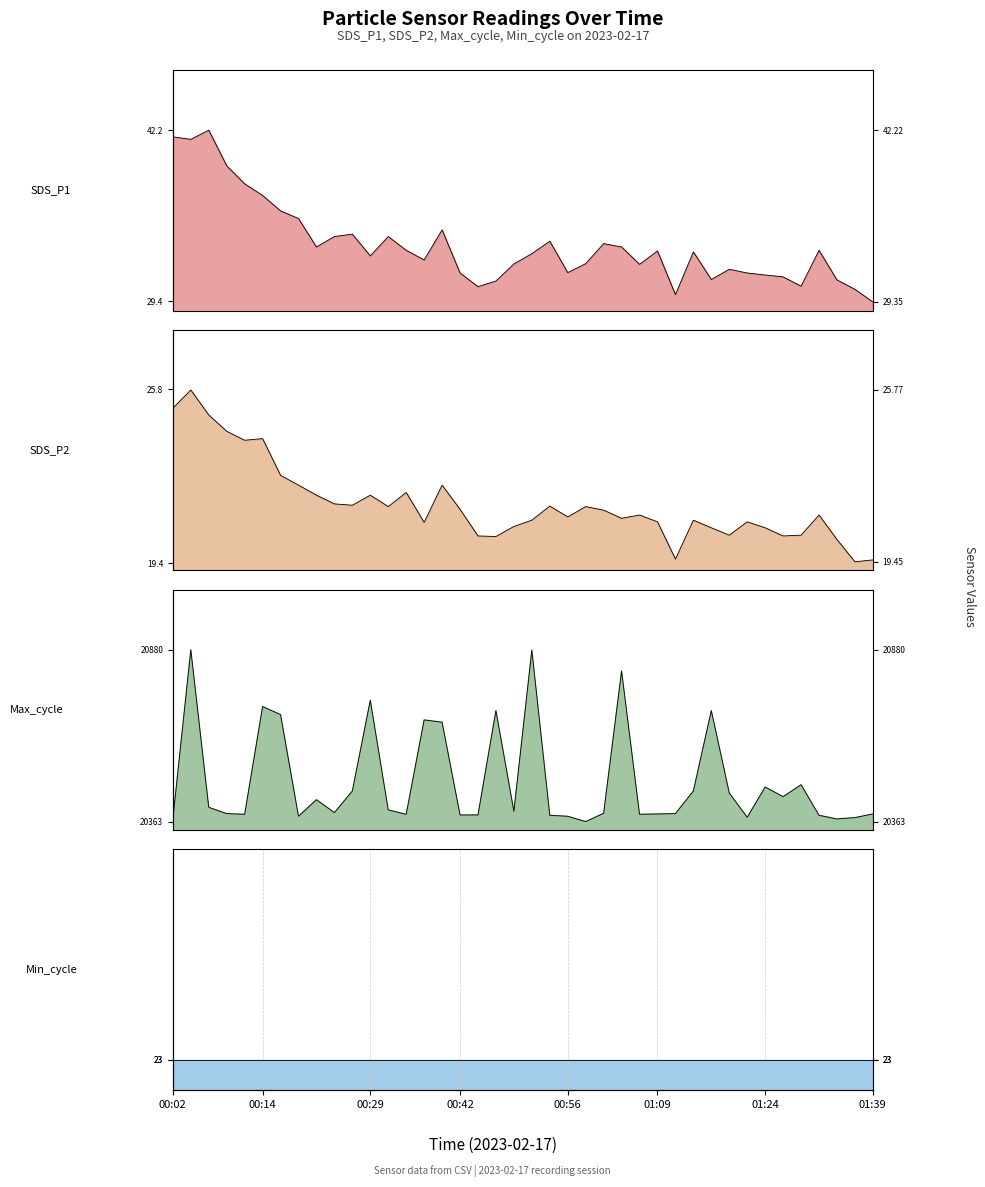

Where does the Max_cycle series first go above 20394?

00:04